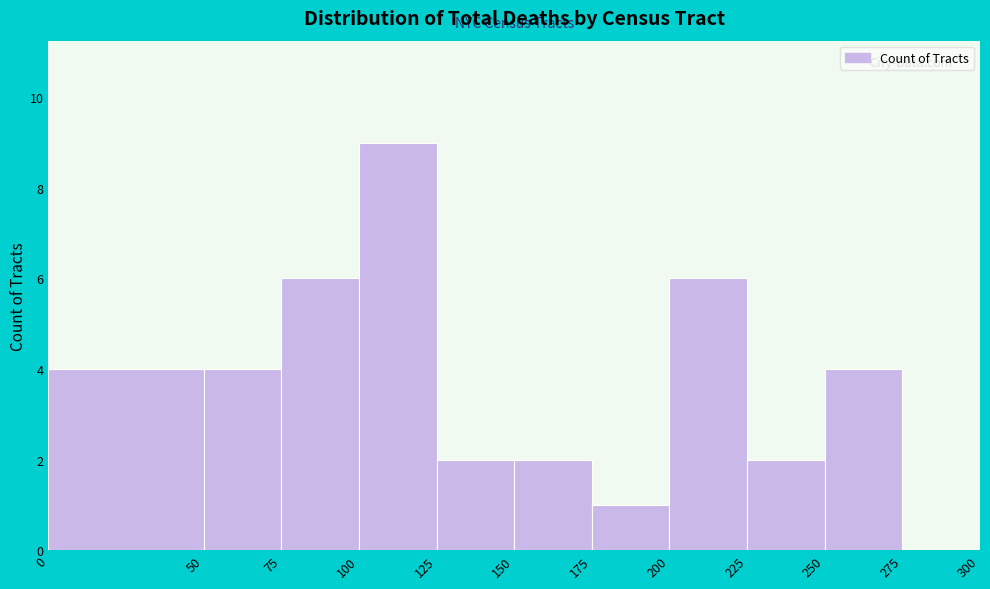

Reading left to right, transcribe this chart: for each bar, give the range it covers on the x-axis and its height. The values are not printed on the chart, so give them approximately, as read against the axis.

0 to 50: 4
50 to 75: 4
75 to 100: 6
100 to 125: 9
125 to 150: 2
150 to 175: 2
175 to 200: 1
200 to 225: 6
225 to 250: 2
250 to 275: 4
275 to 300: 0